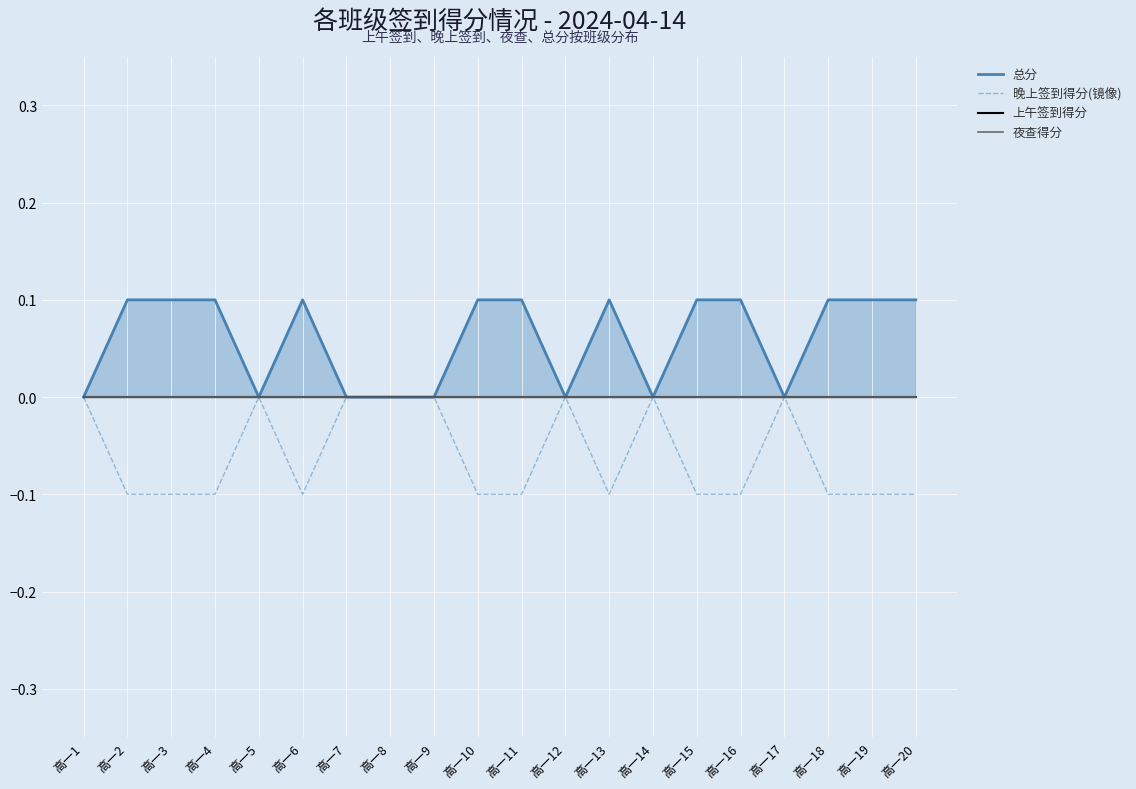

Reading right to left, transcribe all the data shown in this chart.

总分: 0.1	0.1	0.1	0.0	0.1	0.1	0.0	0.1	0.0	0.1	0.1	0.0	0.0	0.0	0.1	0.0	0.1	0.1	0.1	0.0
晚上签到得分(镜像): -0.1	-0.1	-0.1	-0.0	-0.1	-0.1	-0.0	-0.1	-0.0	-0.1	-0.1	-0.0	-0.0	-0.0	-0.1	-0.0	-0.1	-0.1	-0.1	-0.0
上午签到得分: 0.0	0.0	0.0	0.0	0.0	0.0	0.0	0.0	0.0	0.0	0.0	0.0	0.0	0.0	0.0	0.0	0.0	0.0	0.0	0.0
夜查得分: 0.0	0.0	0.0	0.0	0.0	0.0	0.0	0.0	0.0	0.0	0.0	0.0	0.0	0.0	0.0	0.0	0.0	0.0	0.0	0.0